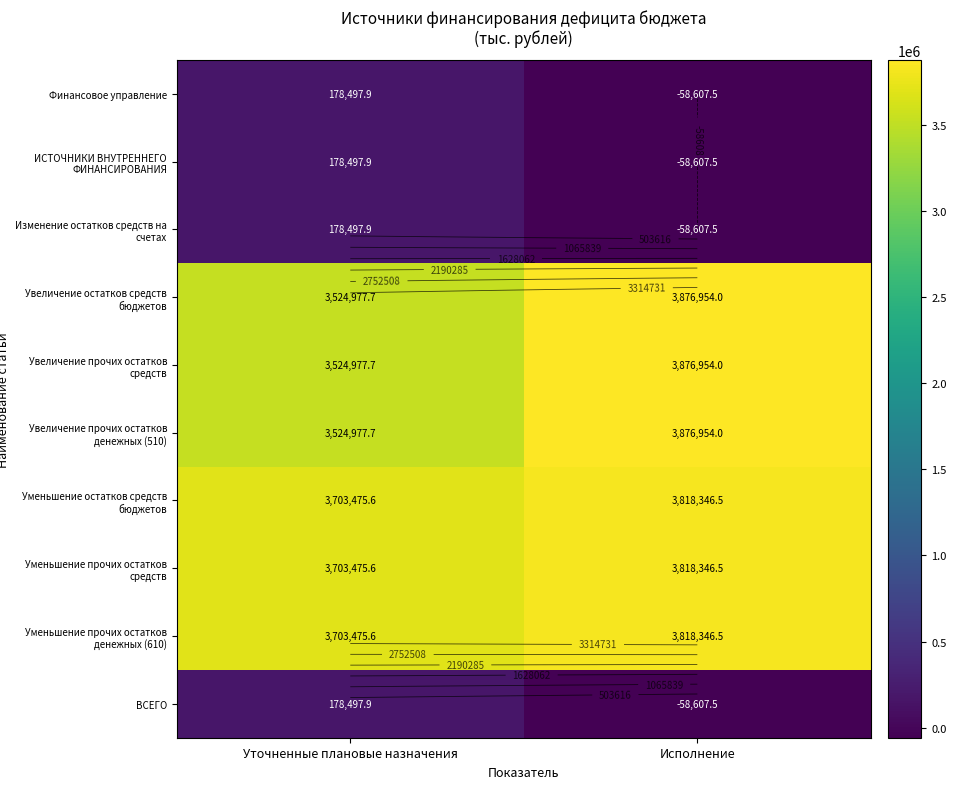

At which label is ИСТОЧНИКИ ВНУТРЕННЕГО ФИНАНСИРОВАНИЯ closest to 59945?

Исполнение